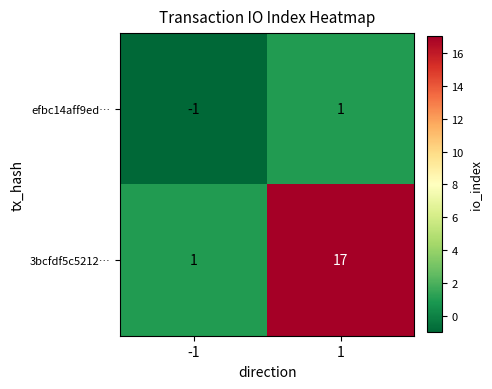

What is the maximum value for 3bcfdf5c5212…?

17